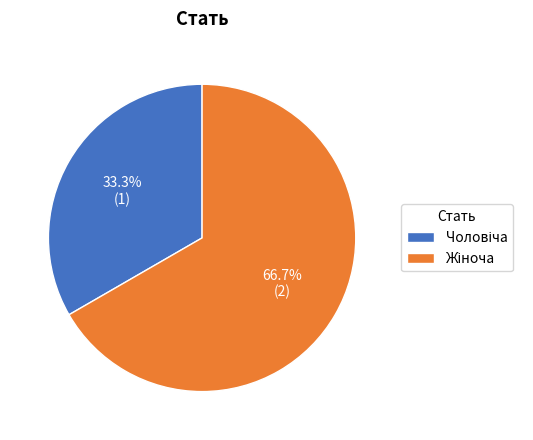

How much of the chart is everything except Жіноча?

33.3%